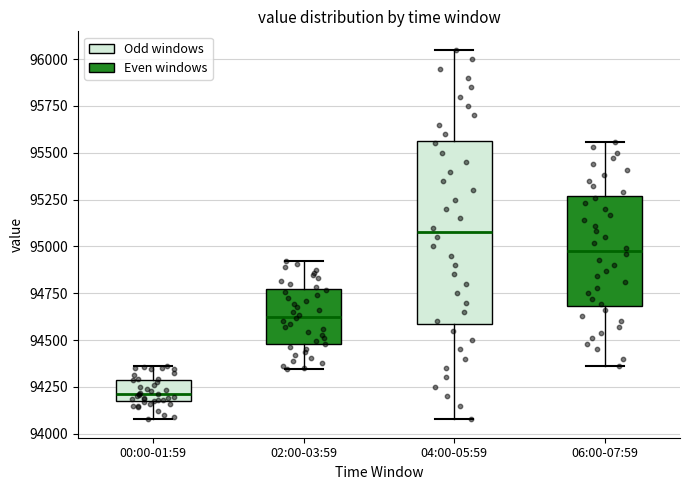

Which box has the lowest median line?

00:00-01:59